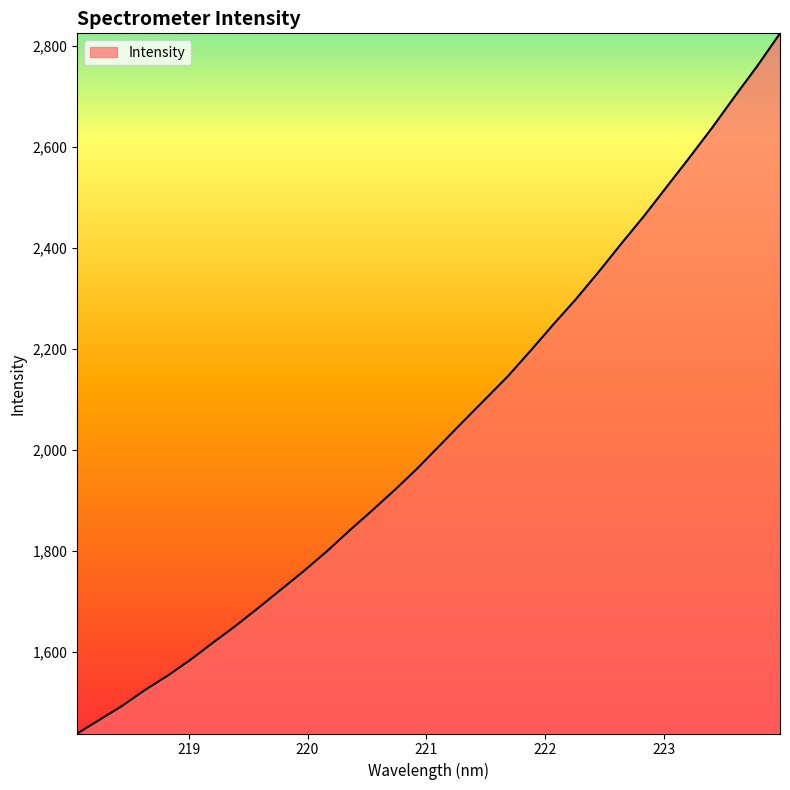

What is the smallest value displayed?

1438.3